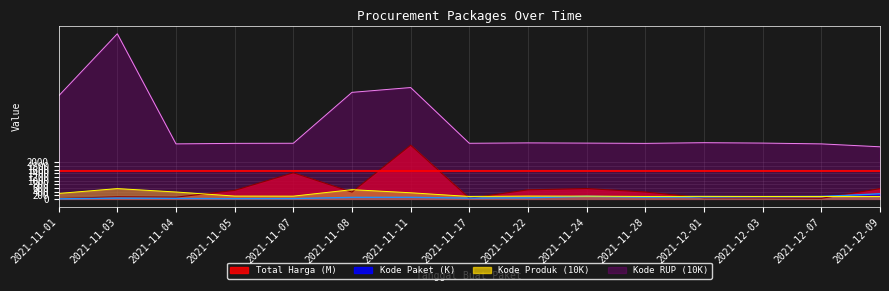

Count the number of data series in this chart.

4